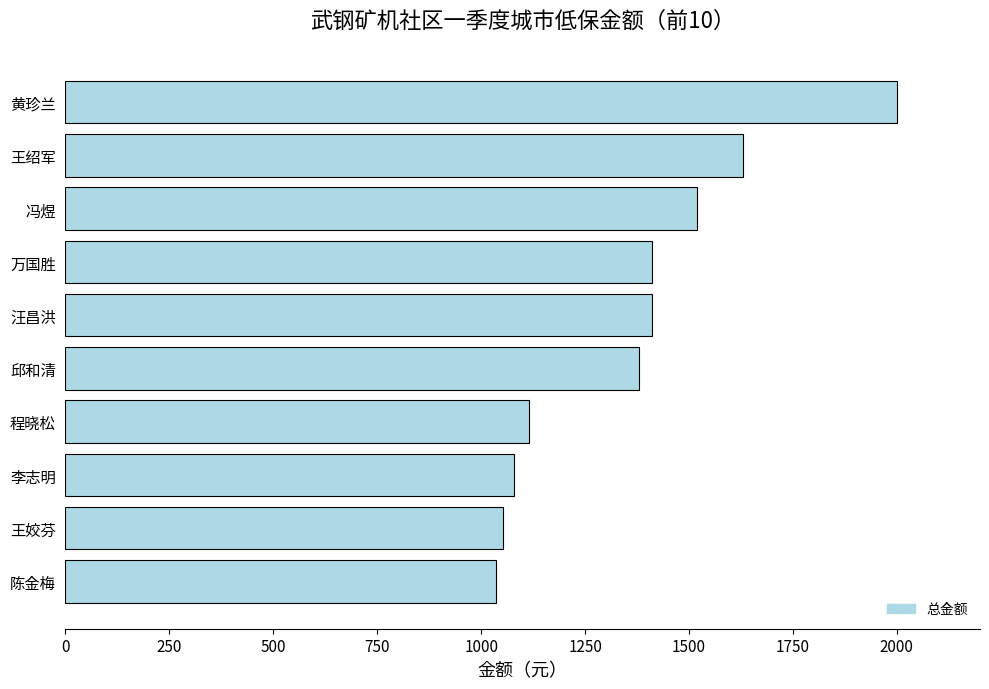

What is the maximum value shown in the chart?

2000